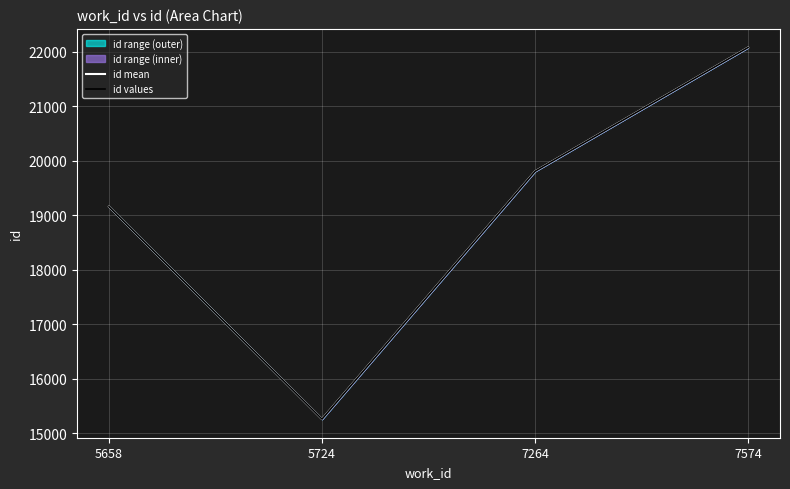

Between 7264 and 7574, which series saw the biggest shift?

id mean